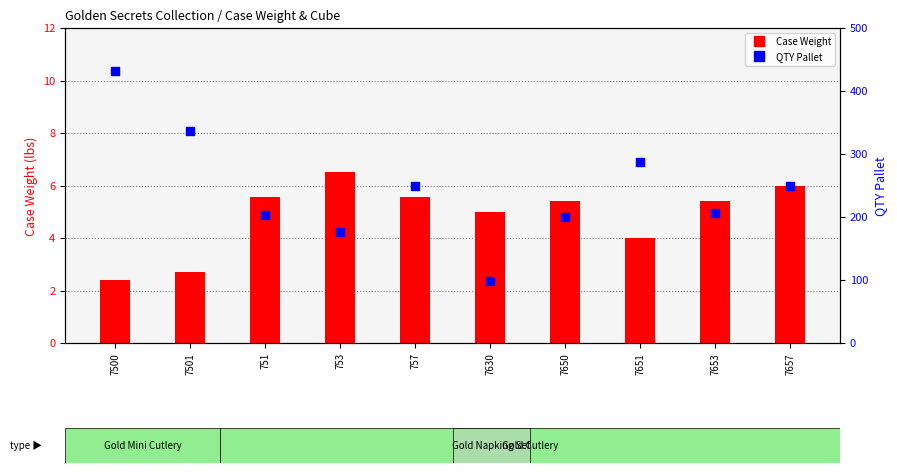

Which series has the largest total across all categories?

QTY Pallet